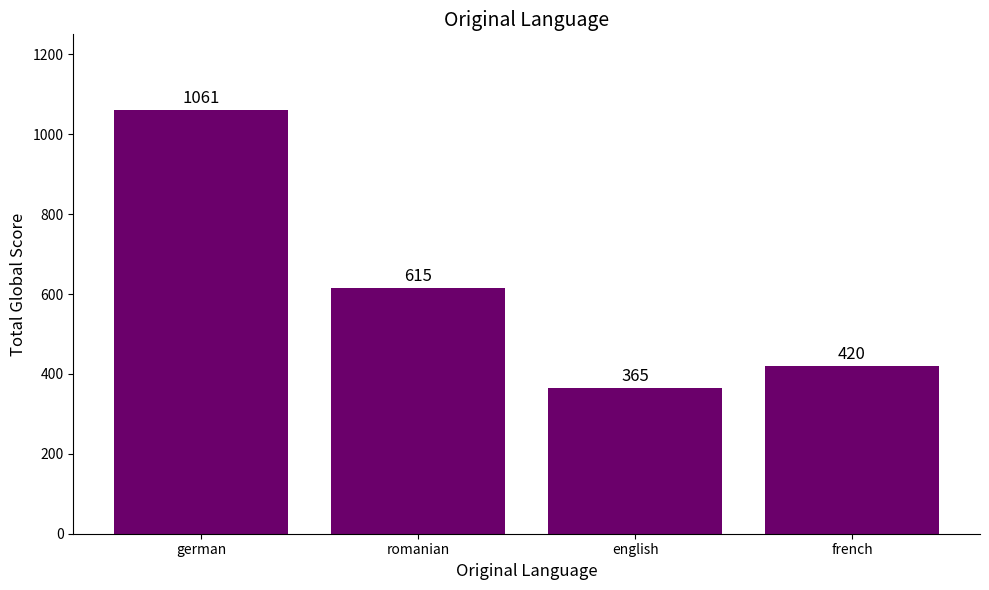

Reading left to right, list all the values displayed in this chart.

german=1061	romanian=615	english=365	french=420